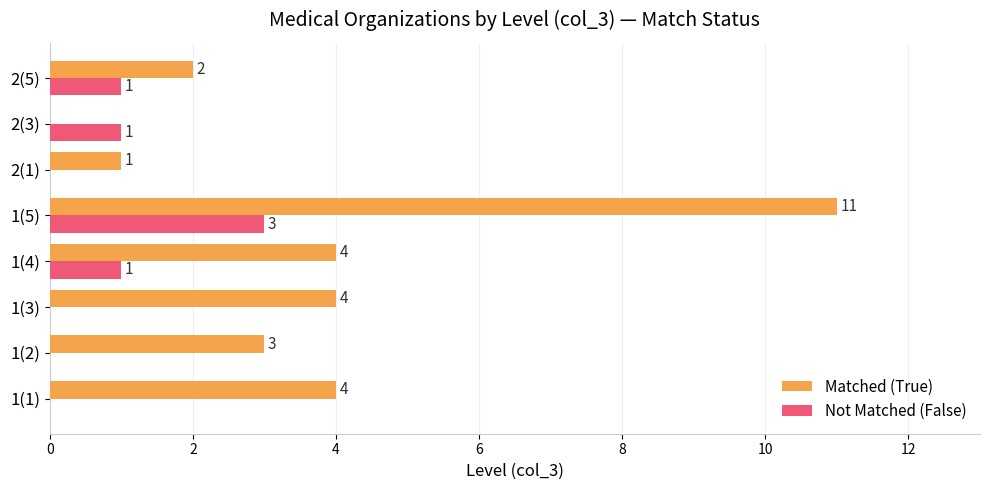

At which category is the sum across all series the highest?

1(5)